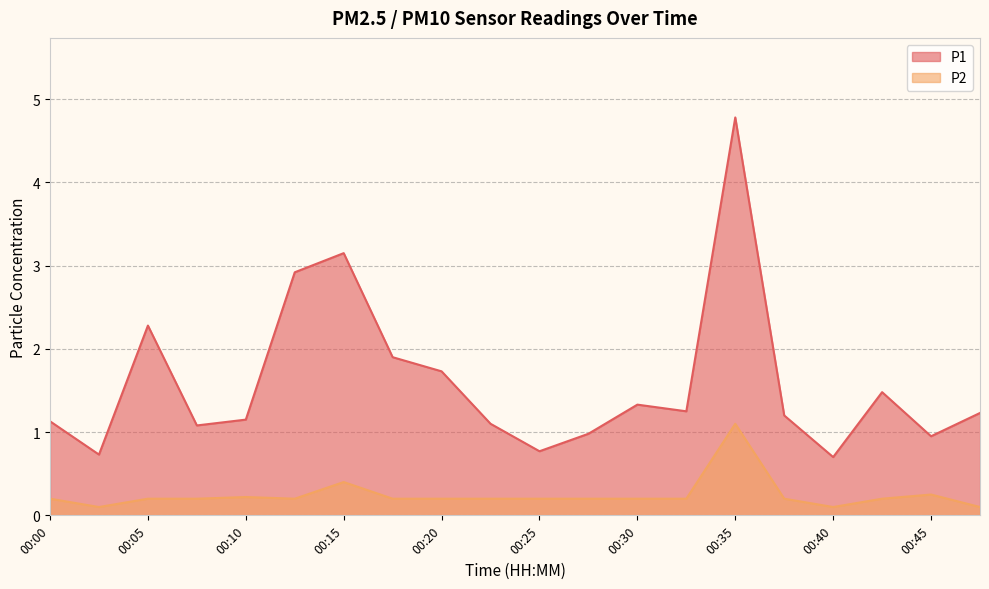

Reading left to right, transcribe all the data shown in this chart.

P1: 00:00=1.1	00:03=0.7	00:05=2.3	00:08=1.1	00:10=1.1	00:13=2.9	00:15=3.1	00:18=1.9	00:20=1.7	00:23=1.1	00:25=0.8	00:28=1.0	00:30=1.3	00:33=1.2	00:35=4.8	00:38=1.2	00:40=0.7	00:43=1.5	00:45=0.9	00:48=1.2
P2: 00:00=0.2	00:03=0.1	00:05=0.2	00:08=0.2	00:10=0.2	00:13=0.2	00:15=0.4	00:18=0.2	00:20=0.2	00:23=0.2	00:25=0.2	00:28=0.2	00:30=0.2	00:33=0.2	00:35=1.1	00:38=0.2	00:40=0.1	00:43=0.2	00:45=0.2	00:48=0.1